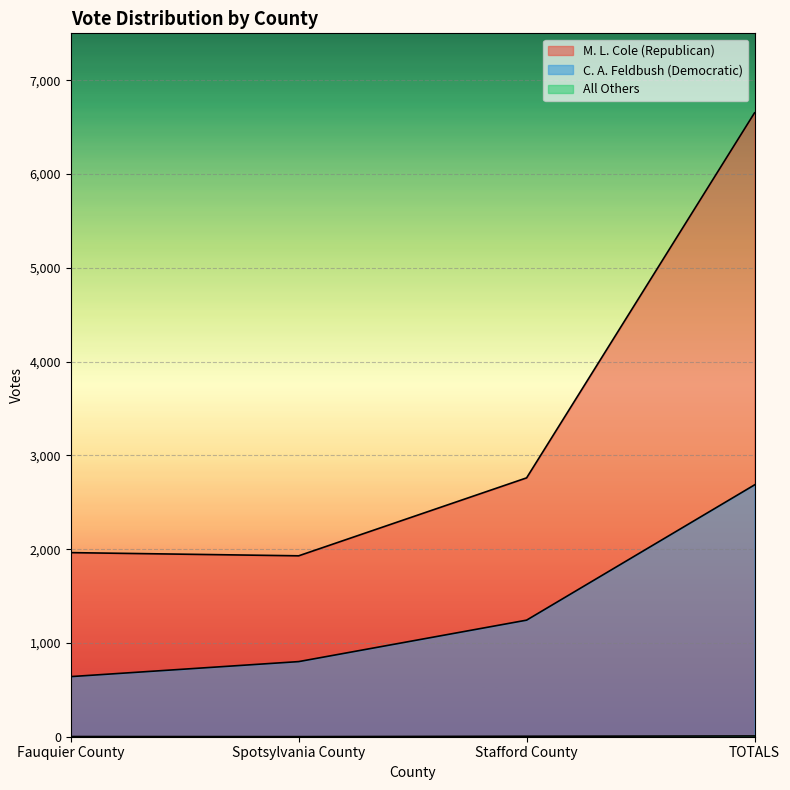

Rank the series at Stafford County from highest to lowest value.

M. L. Cole (Republican), C. A. Feldbush (Democratic), All Others